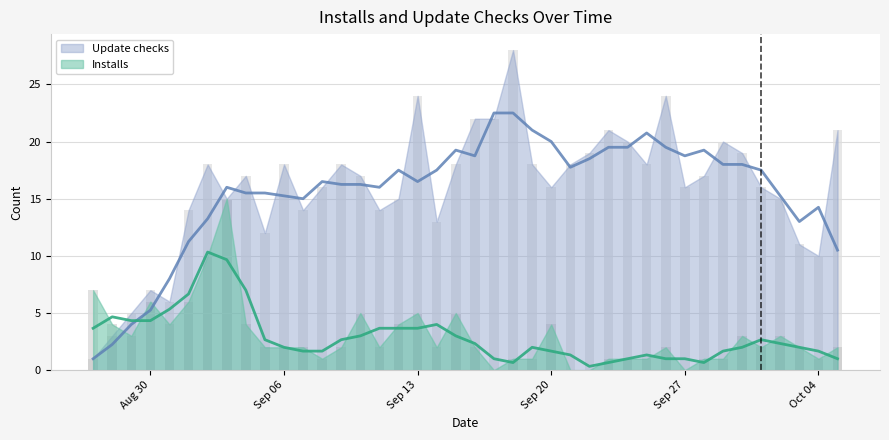

What are all the series names shown in the legend?

Update checks, Installs